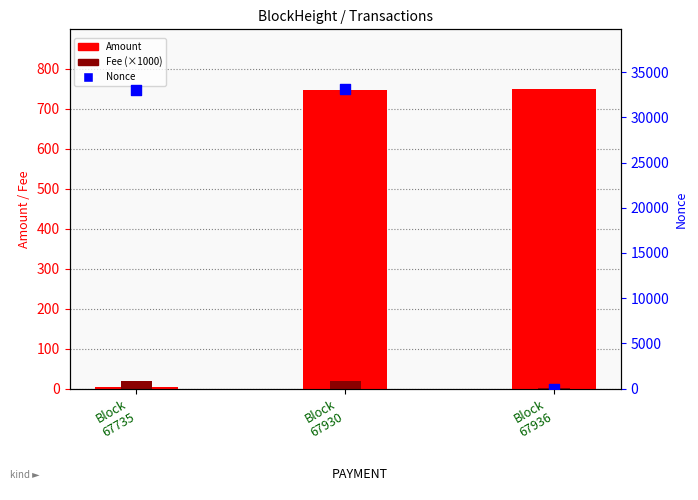

Which series has the largest Y range (max minus min)?

Nonce